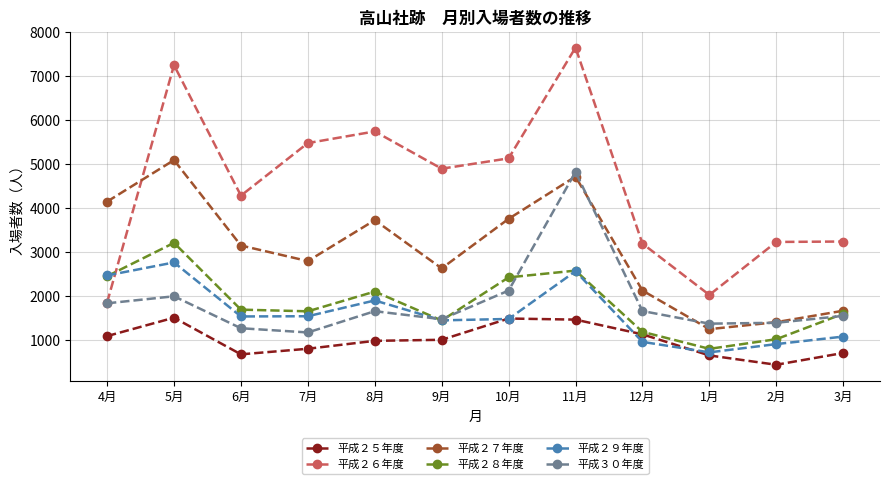

Where does the 平成２７年度 series first go above 3147?

4月